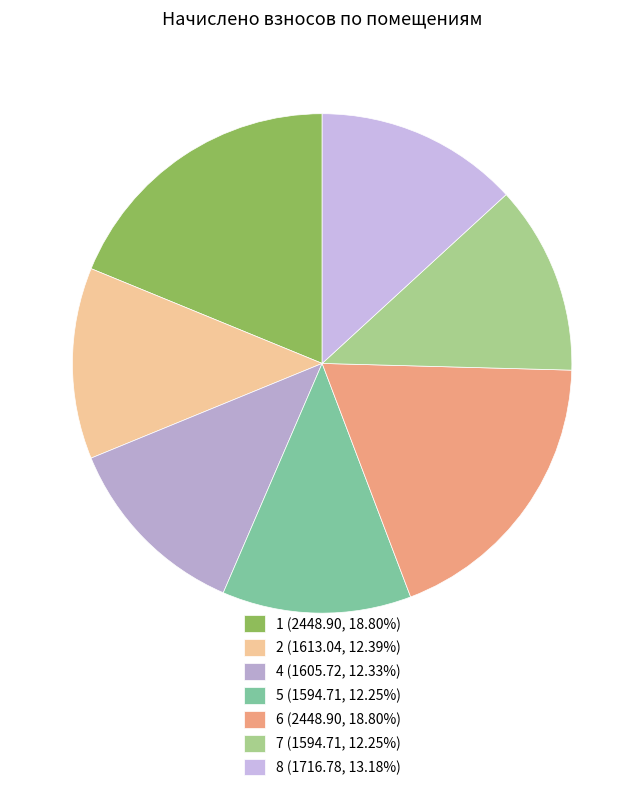

How many segments does this pie chart have?

7